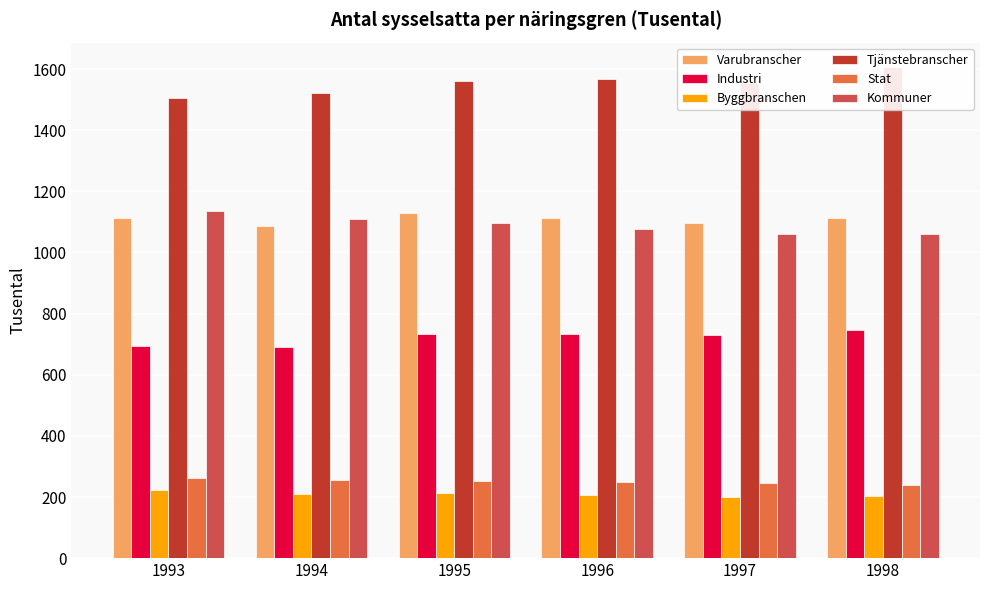

What is the lowest value of the Kommuner series?

1060.1